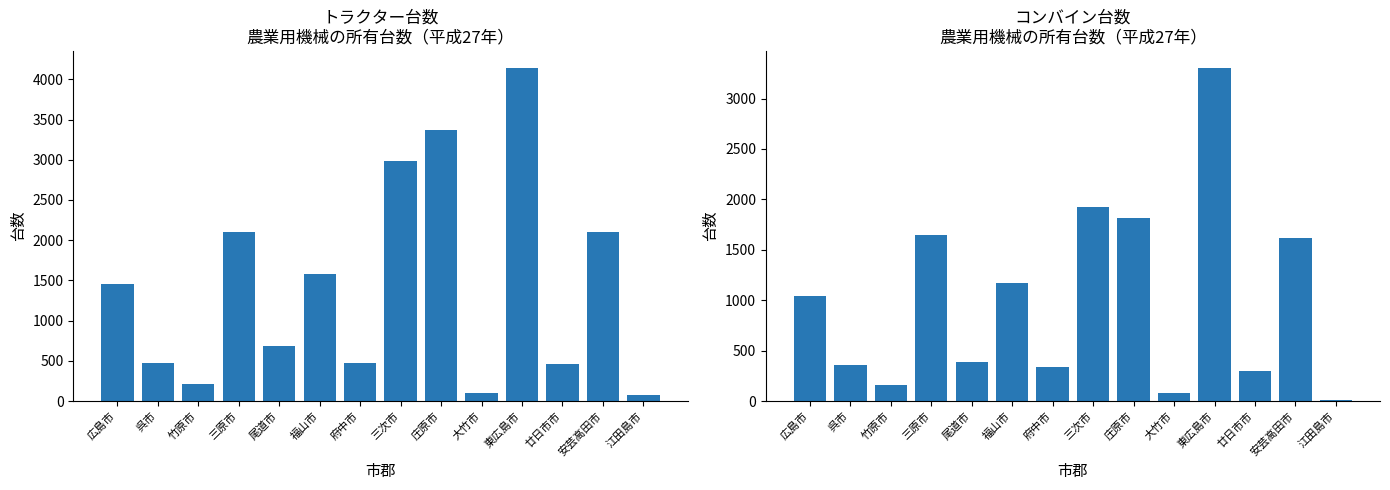

Between 竹原市 and 三次市, which is larger?

三次市